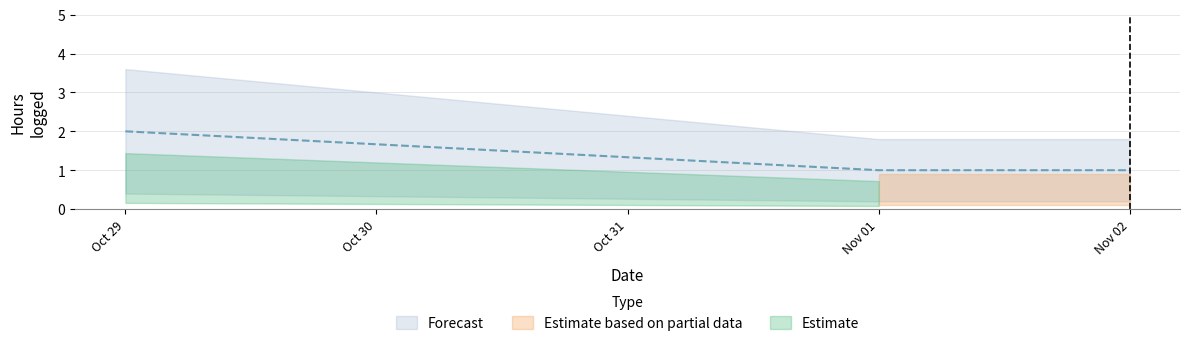

The value at 11/02/2015 is 2. True or false?

False